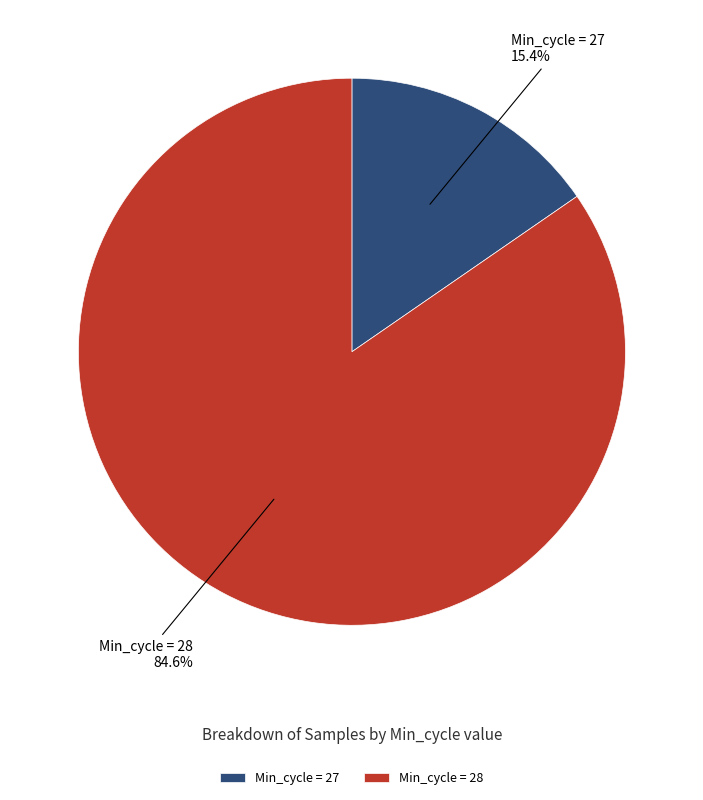

Which category has the smallest portion of the pie?

Min_cycle = 27